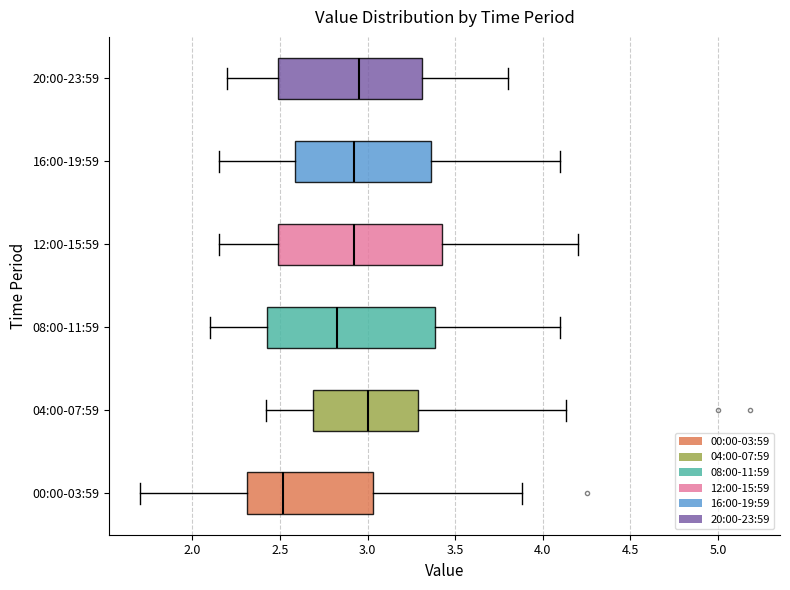

Reading bottom to top, read every box against the x-axis: the position of its median line, the range the box covers, and the ends of its whiskers. The values are not printed on the chart, so give them approximately, as read against the axis.

00:00-03:59: median 2.50, box 2.30 to 3.05, whiskers 1.70 to 3.90
04:00-07:59: median 3.00, box 2.70 to 3.30, whiskers 2.40 to 4.15
08:00-11:59: median 2.85, box 2.45 to 3.40, whiskers 2.10 to 4.10
12:00-15:59: median 2.95, box 2.50 to 3.45, whiskers 2.15 to 4.20
16:00-19:59: median 2.95, box 2.60 to 3.35, whiskers 2.15 to 4.10
20:00-23:59: median 2.95, box 2.50 to 3.30, whiskers 2.20 to 3.80